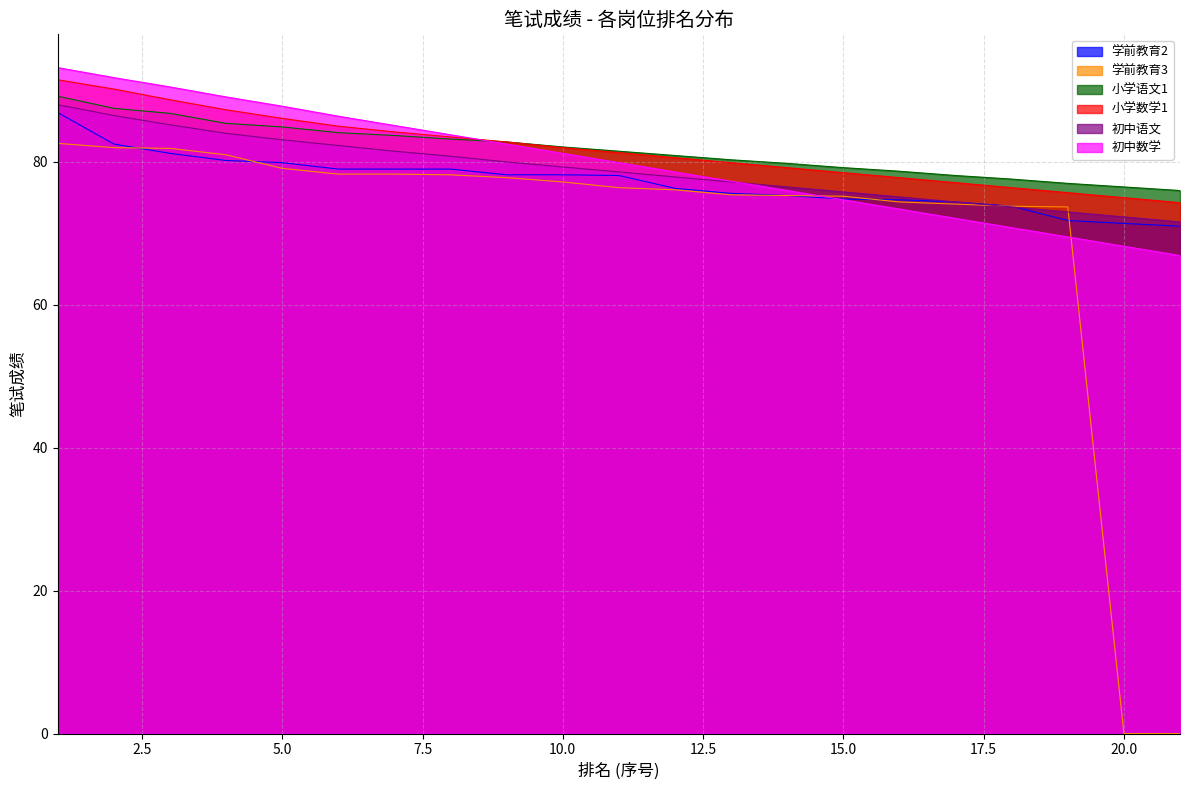

What is the minimum value for 学前教育2?

71.0